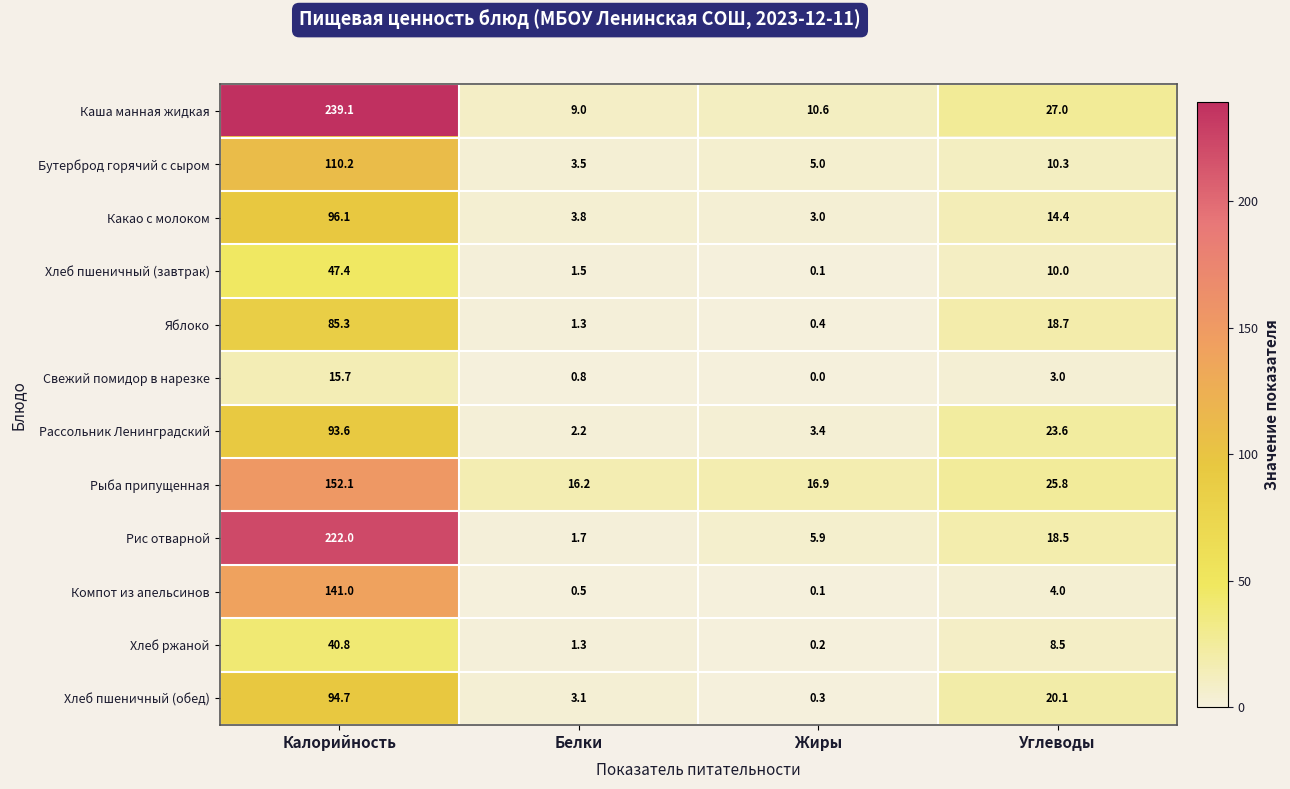

Which series has the largest total across all categories?

Каша манная жидкая